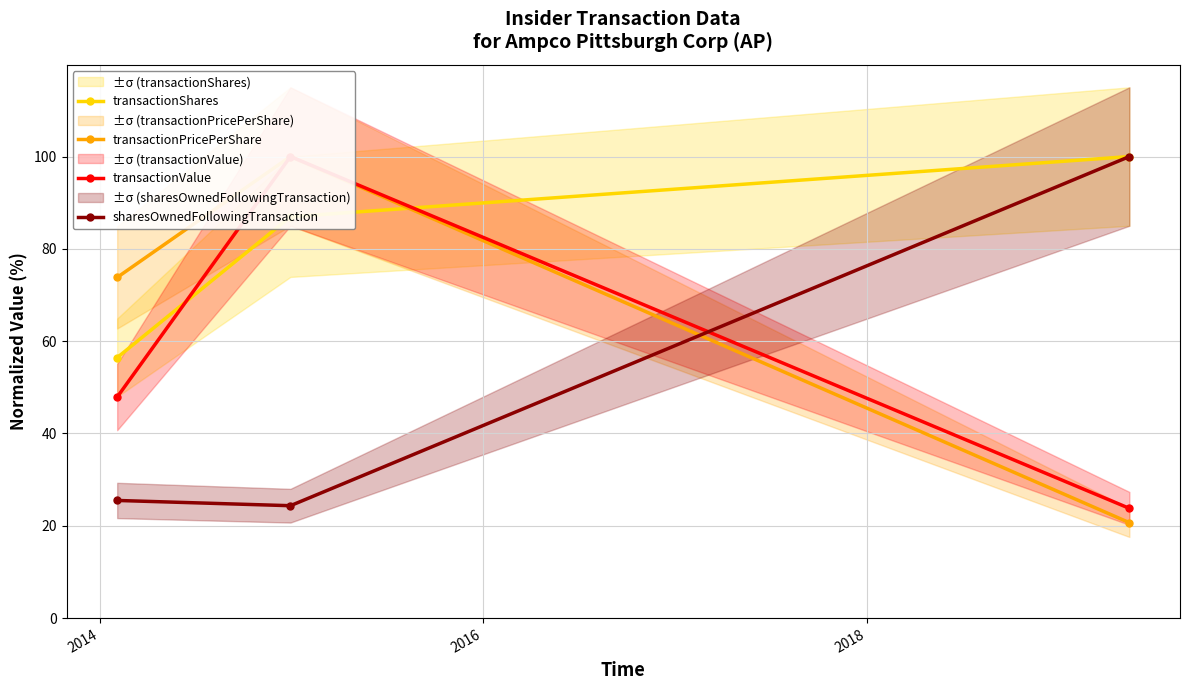

What is the maximum value for sharesOwnedFollowingTransaction?

100.0